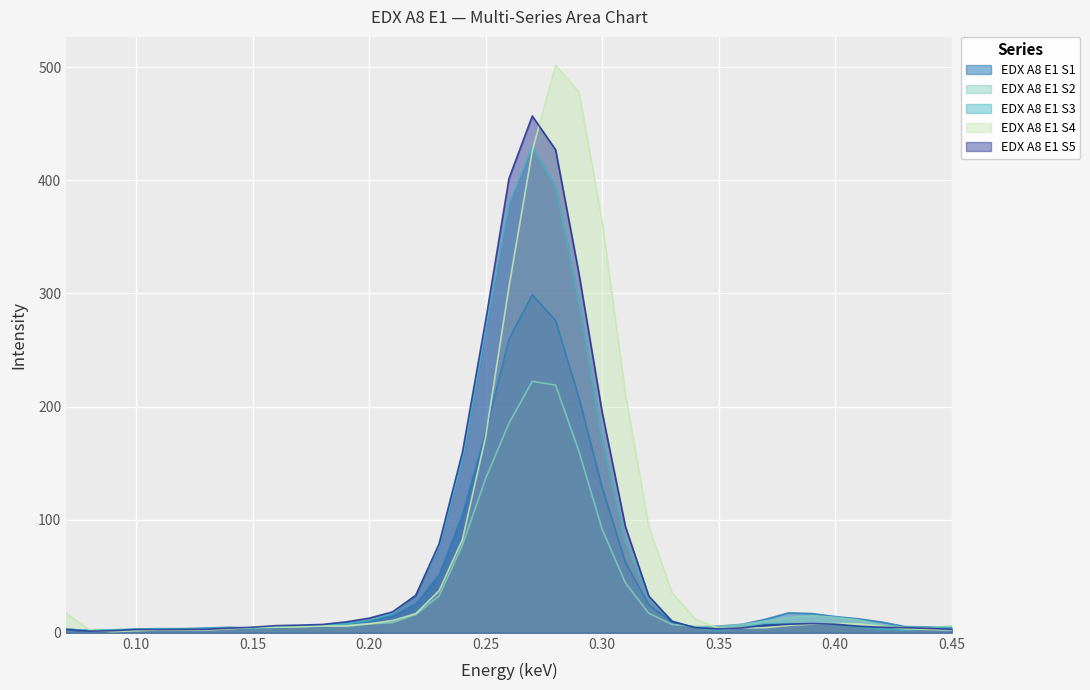

Which has a higher value, 0.3 or 0.23?

0.3